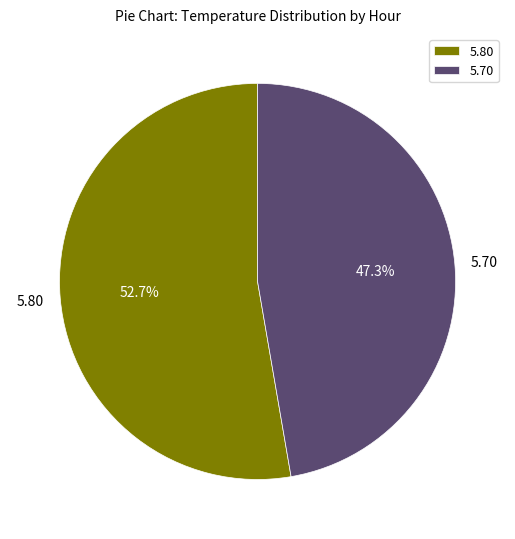

How many segments does this pie chart have?

2